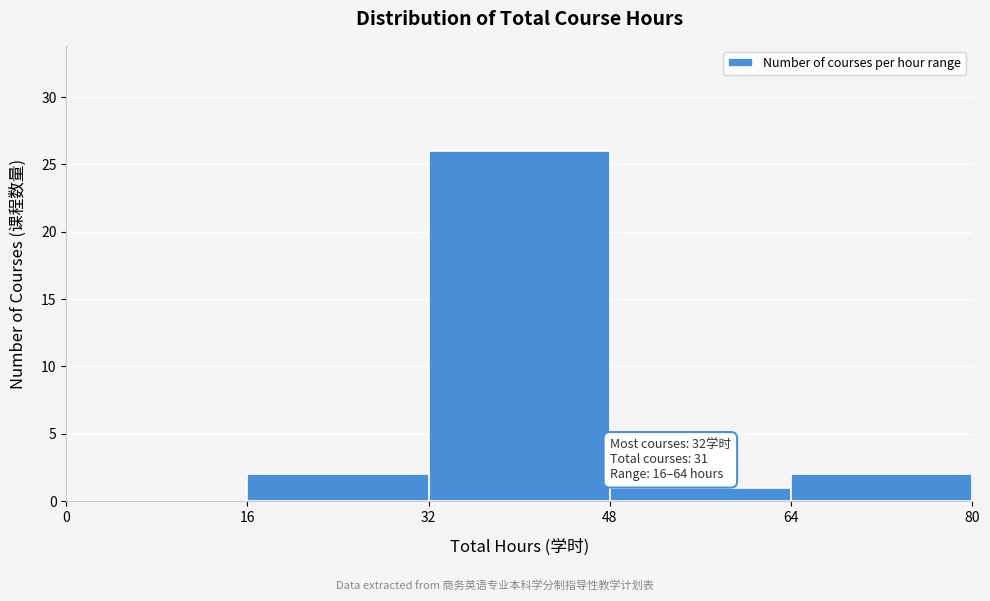

Over which range of the x-axis is the bar tallest?

32 to 48